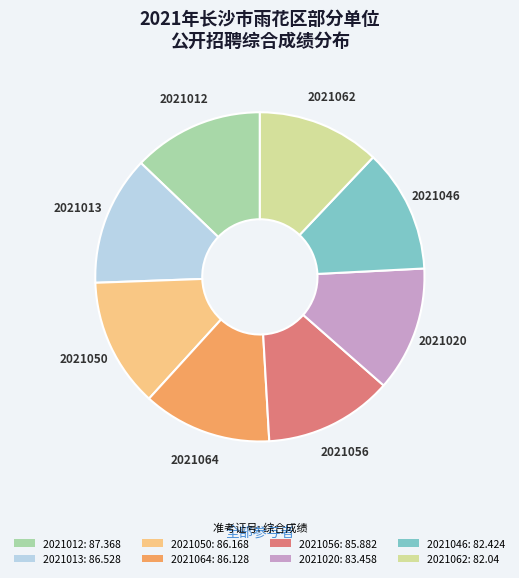

Is it true that 2021050: 86.168 is 1% of the pie?

False